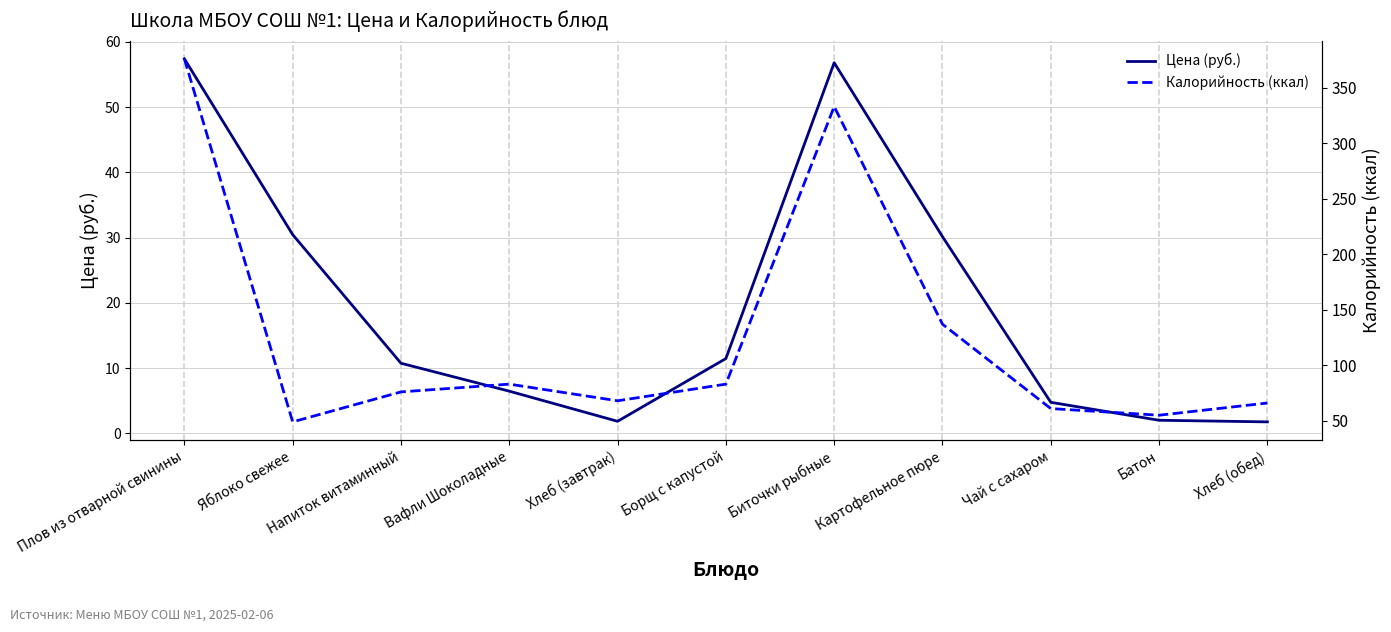

What is the approximate value of Цена (руб.) at Чай с сахаром?

4.7